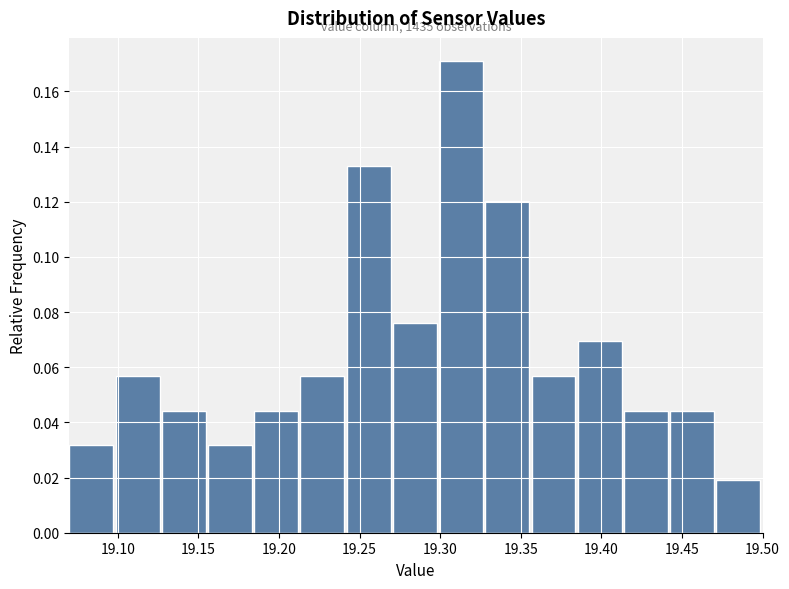

Which range on the x-axis has the tallest bar?

19.300 to 19.330